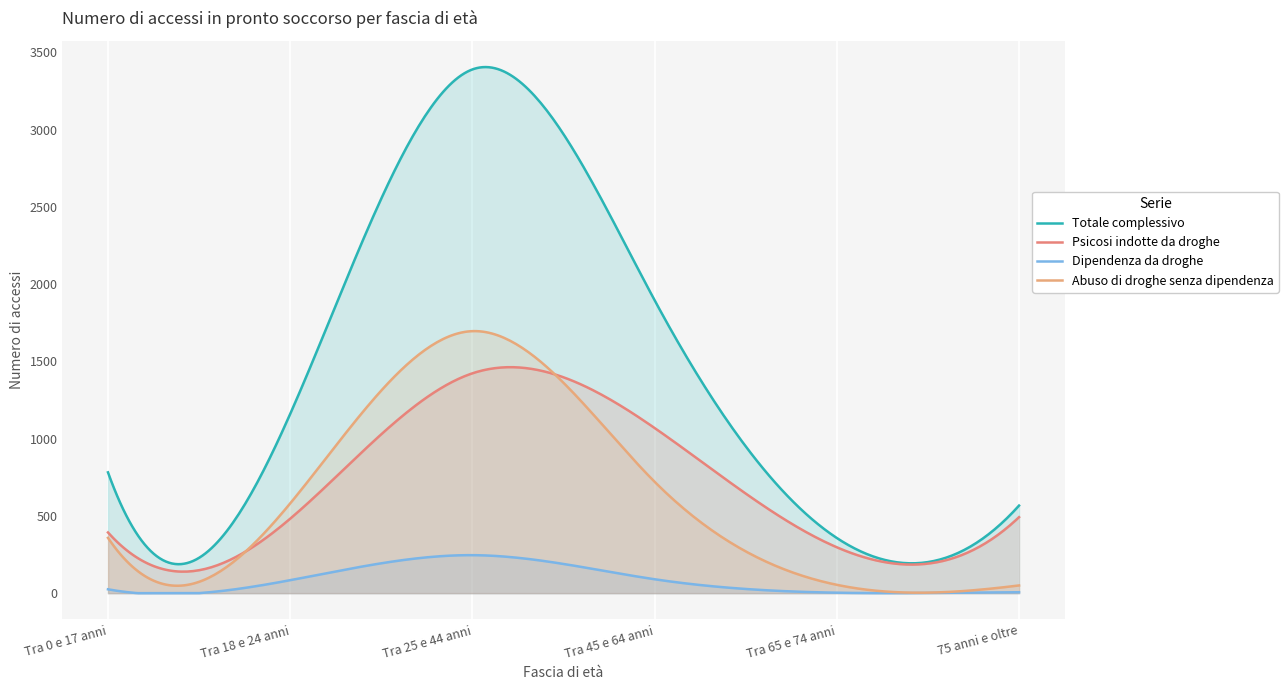

Which has a higher value, Tra 0 e 17 anni or Tra 18 e 24 anni?

Tra 18 e 24 anni